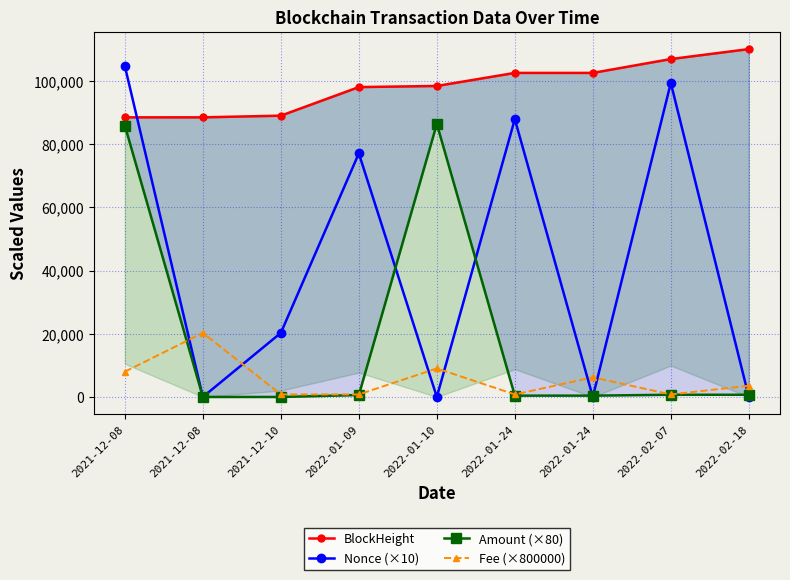

What are all the series names shown in the legend?

BlockHeight, Nonce (×10), Amount (×80), Fee (×800000)